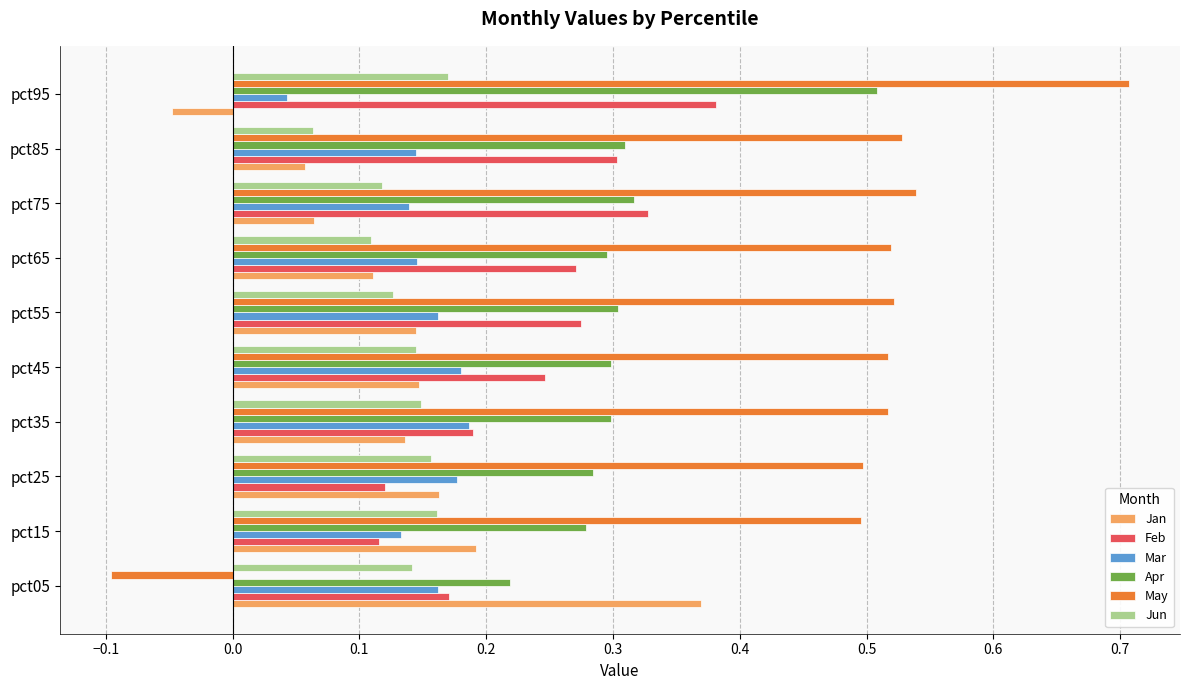

Is the value of Feb at pct95 greater than the value of Apr at pct85?

Yes